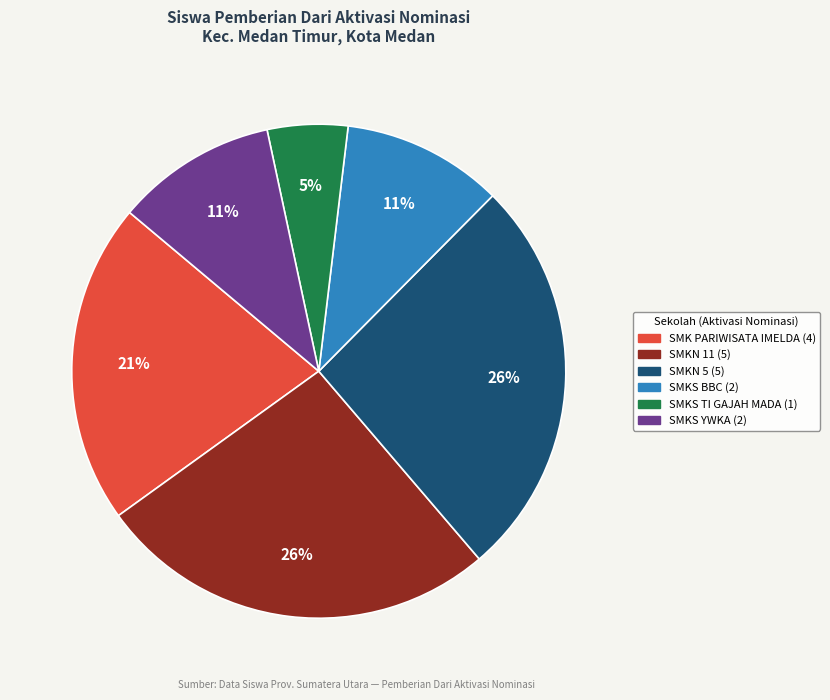

How many segments does this pie chart have?

6